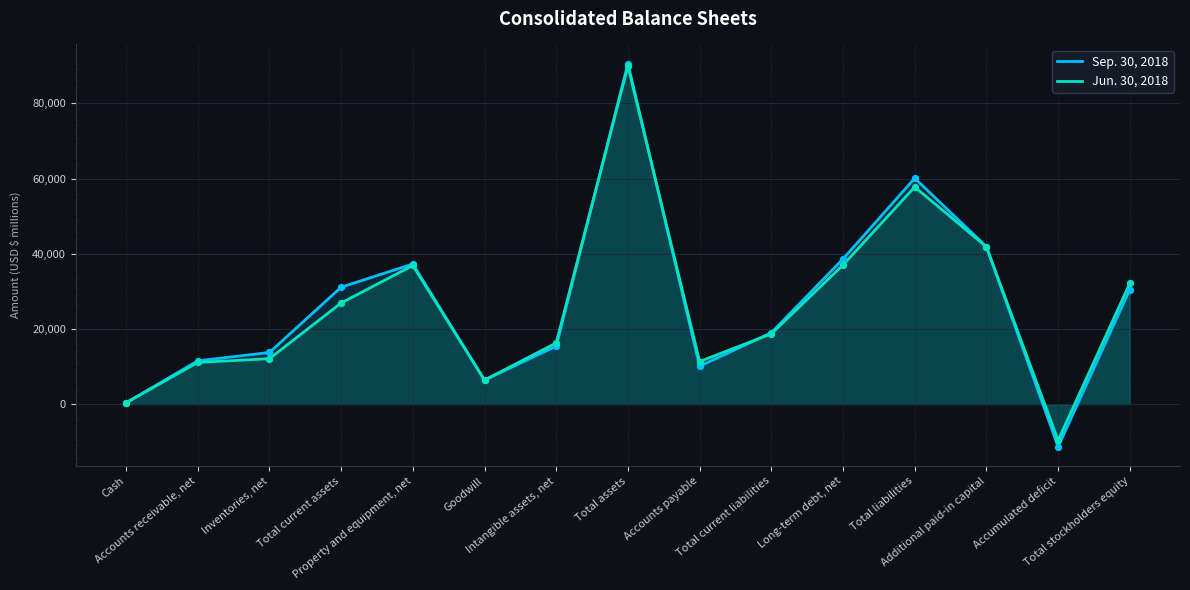

Which series contains the highest Y value?

Sep. 30, 2018